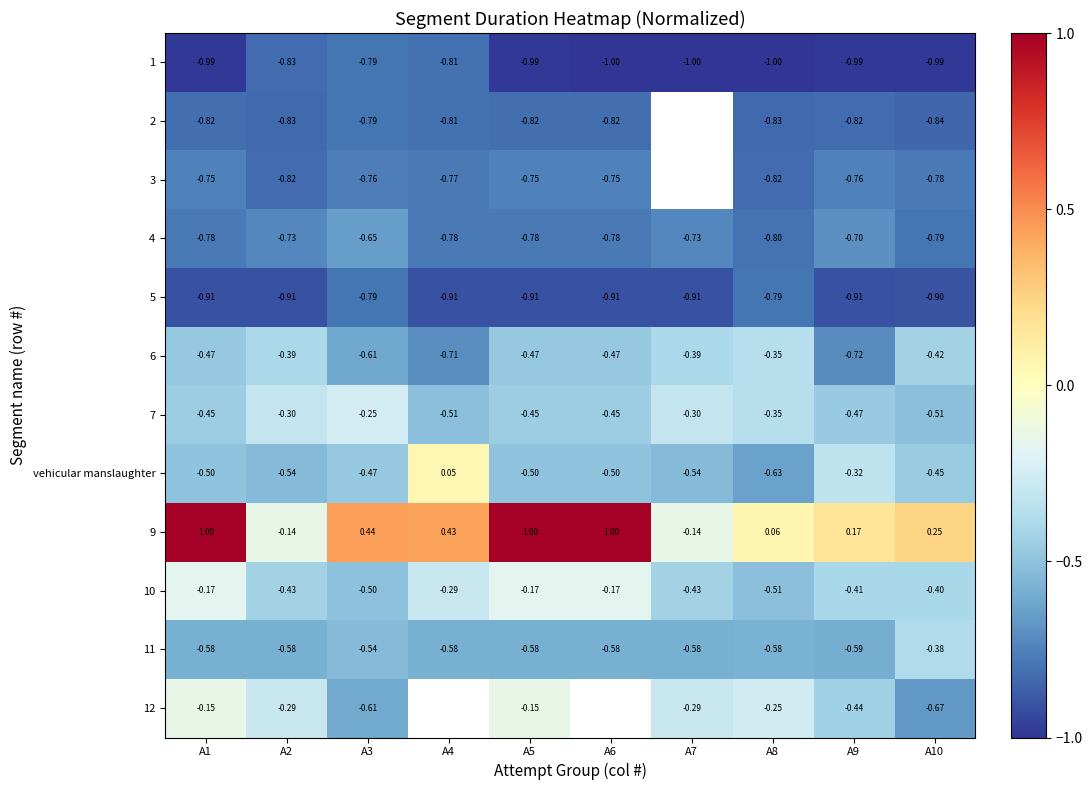

The value of vehicular manslaughter at A1 is -0.7. True or false?

False